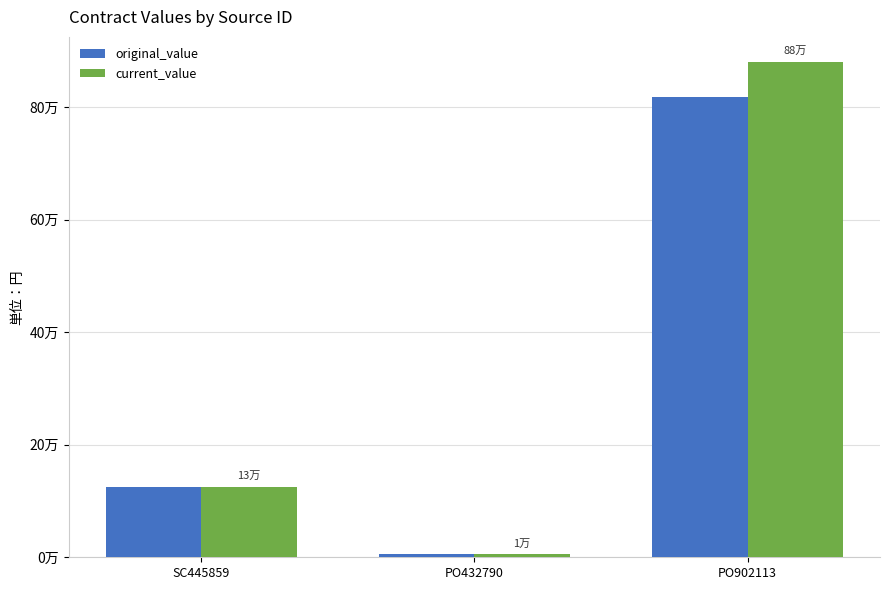

Is the value of original_value at PO432790 greater than the value of current_value at PO432790?

No